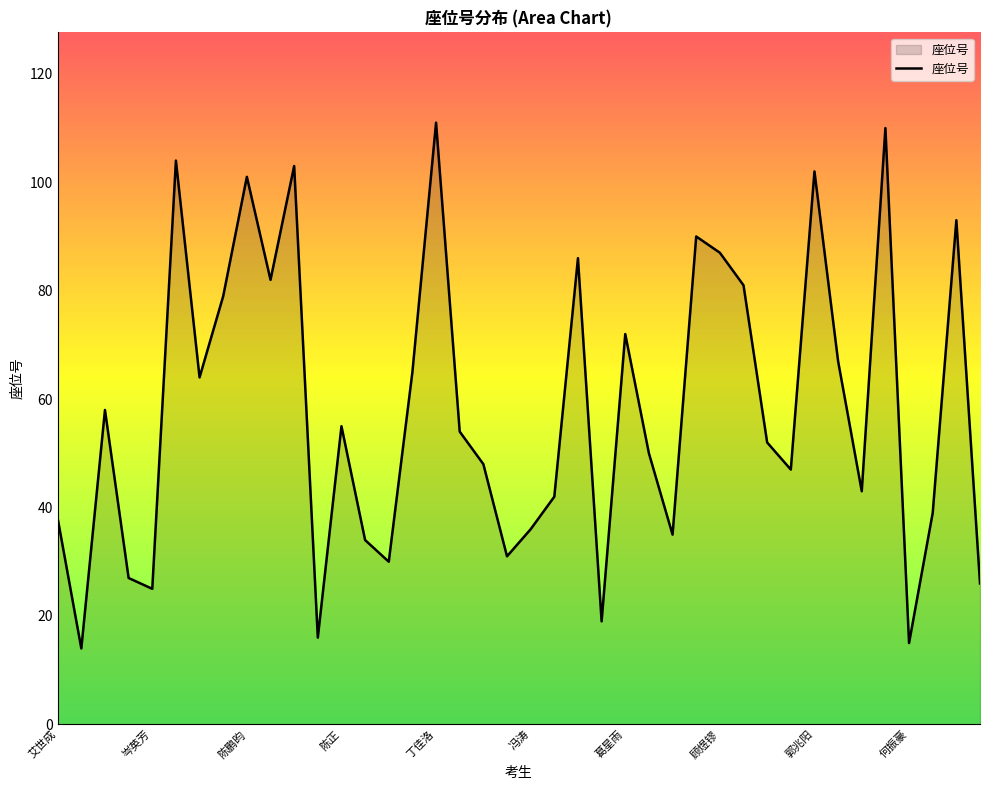

What is the greatest value displayed?

111